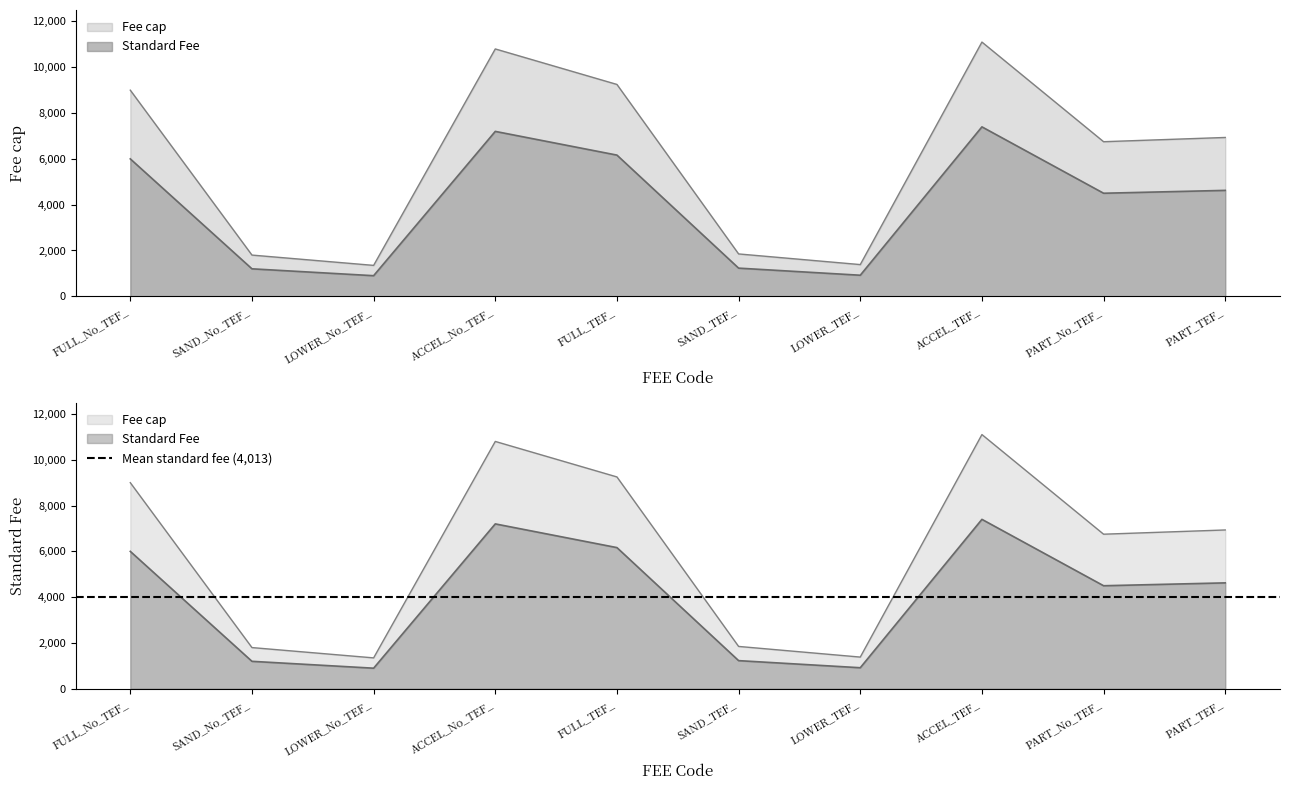

True or false: Standard Fee and Fee cap intersect in this chart.

False